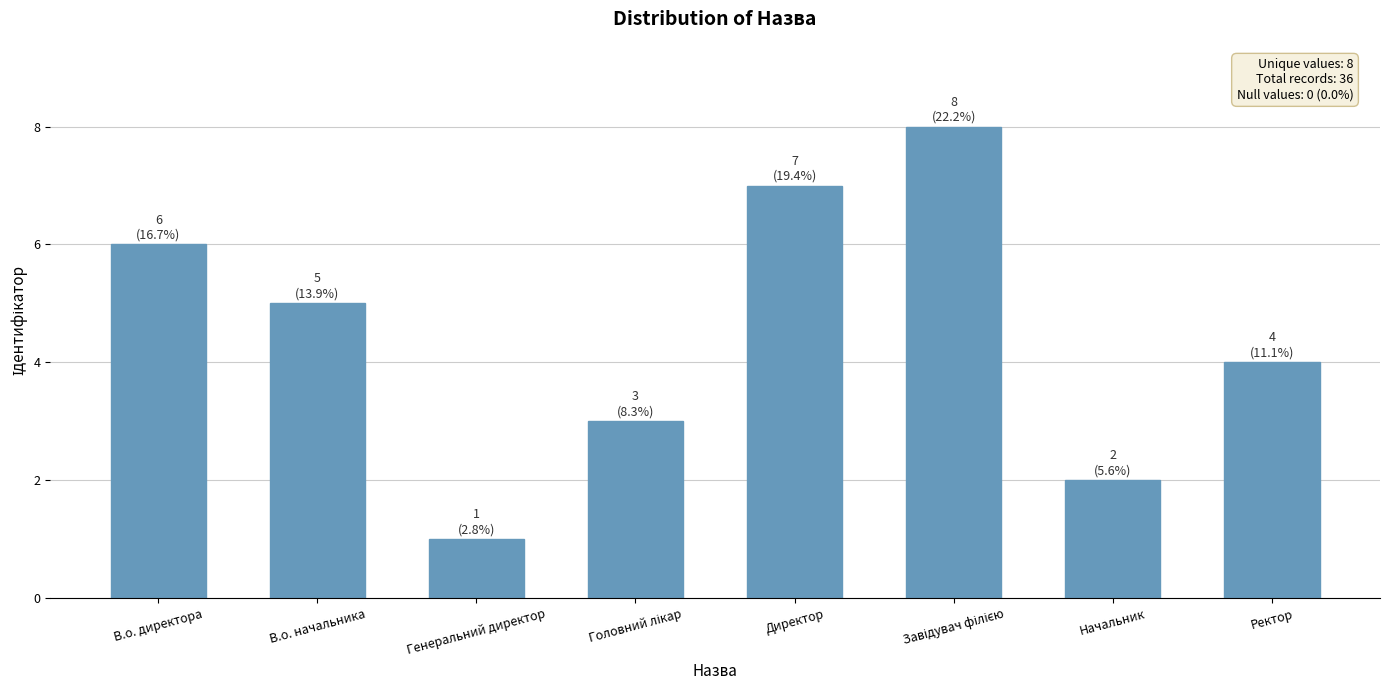

Reading left to right, extract all data points from this chart.

6	5	1	3	7	8	2	4